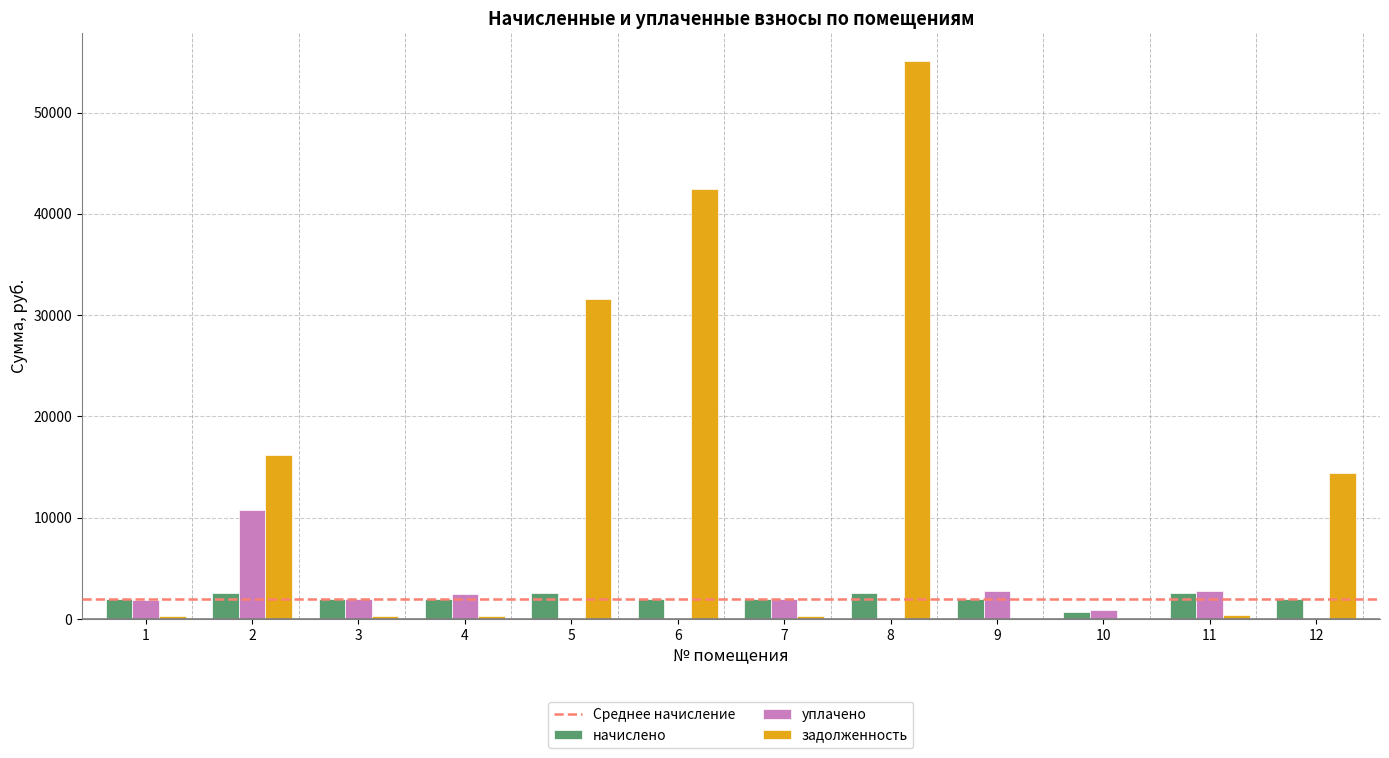

What is the greatest value displayed?

55079.9